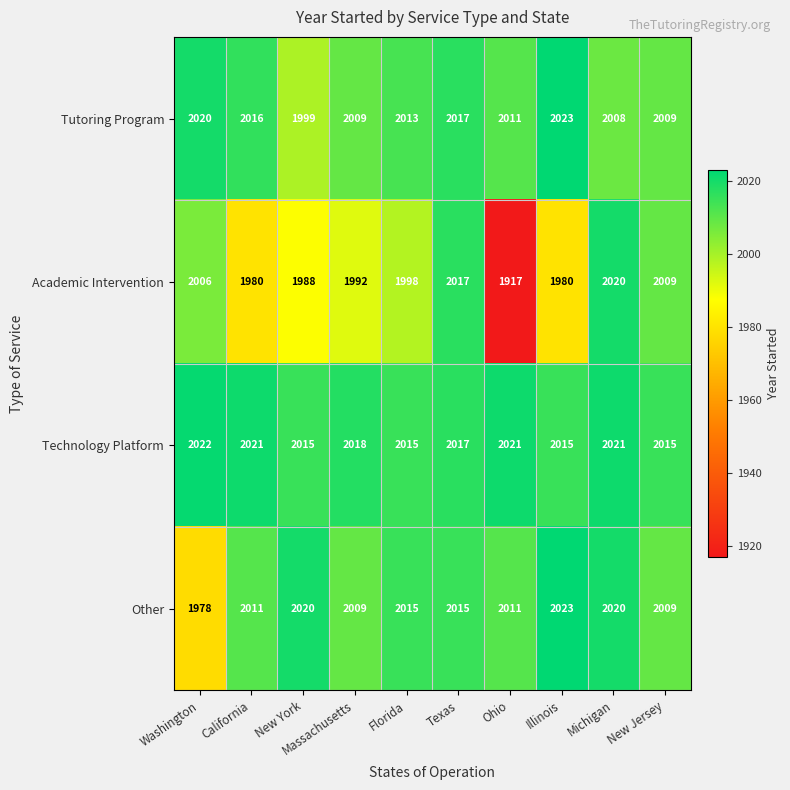

The value of Technology Platform at Ohio is 2021. True or false?

True